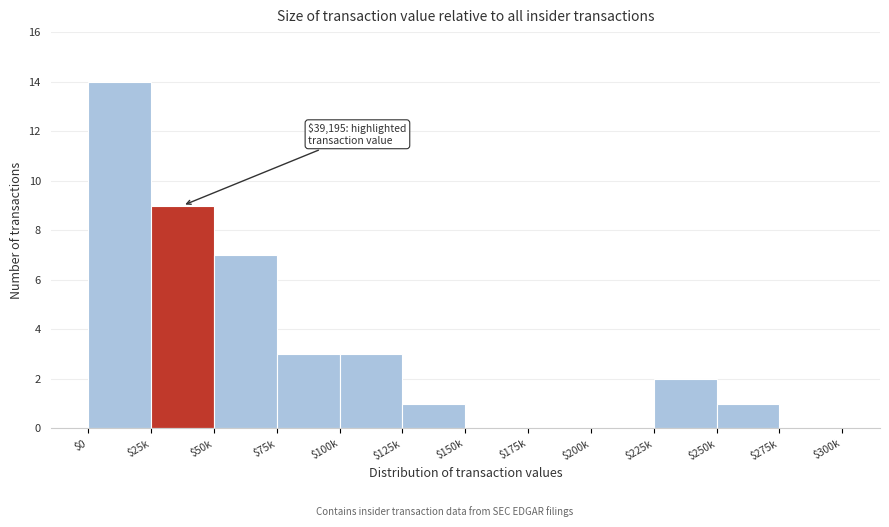

What is the sum of all values?

40